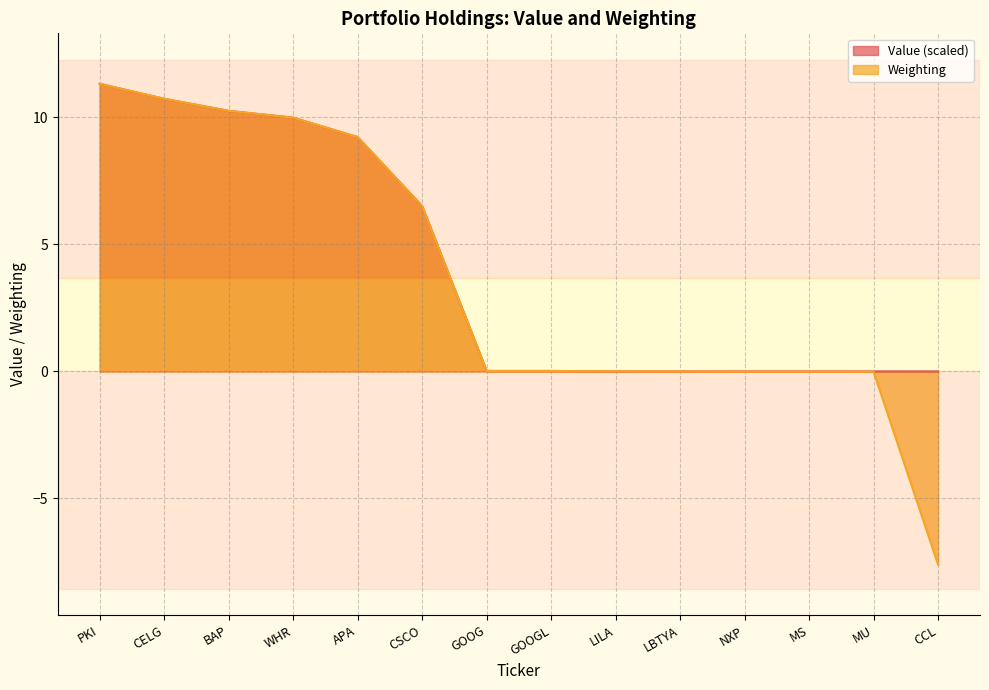

How many lines are shown in the chart?

2